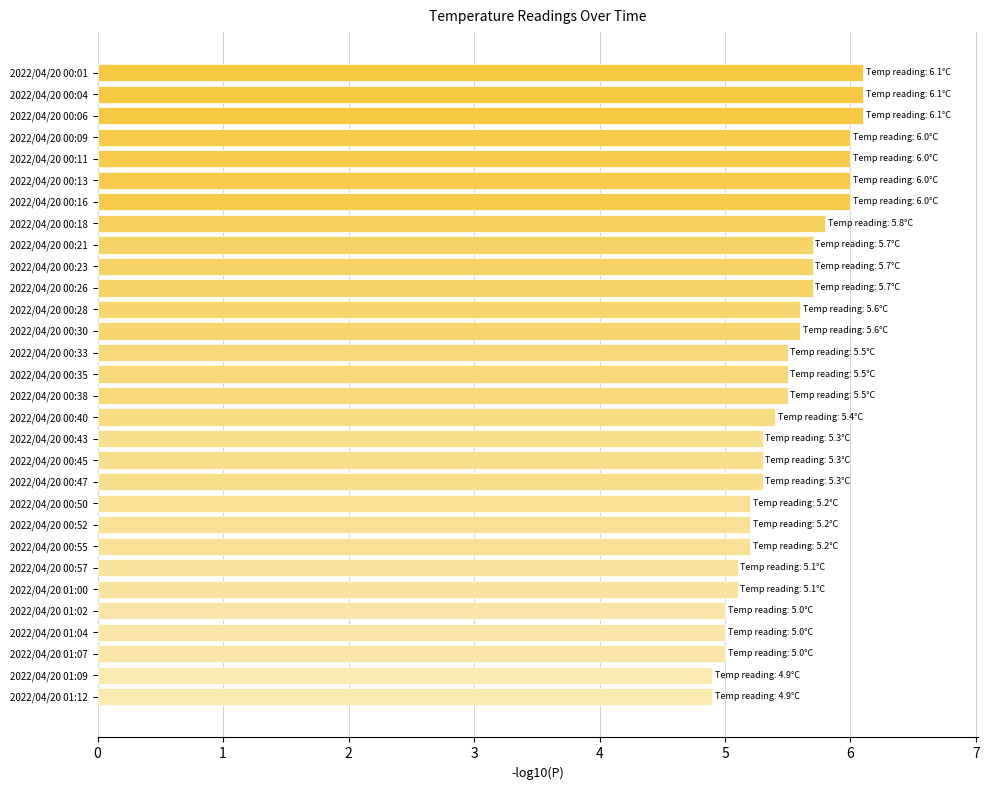

True or false: the data shows 7.9 at 2022/04/20 01:04.

False